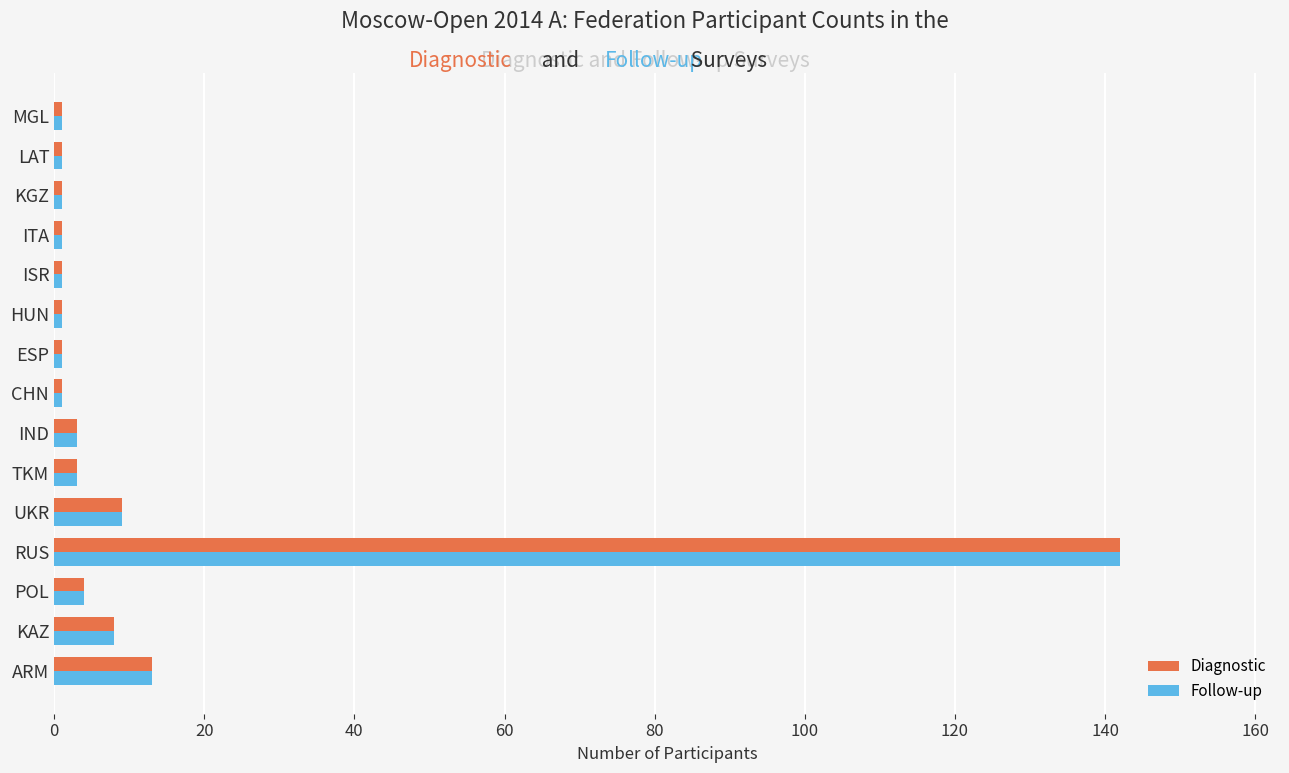

Which category has the highest value in the Diagnostic series?

RUS